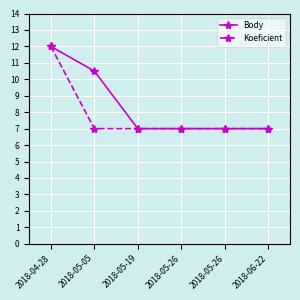

What are all the series names shown in the legend?

Body, Koeficient